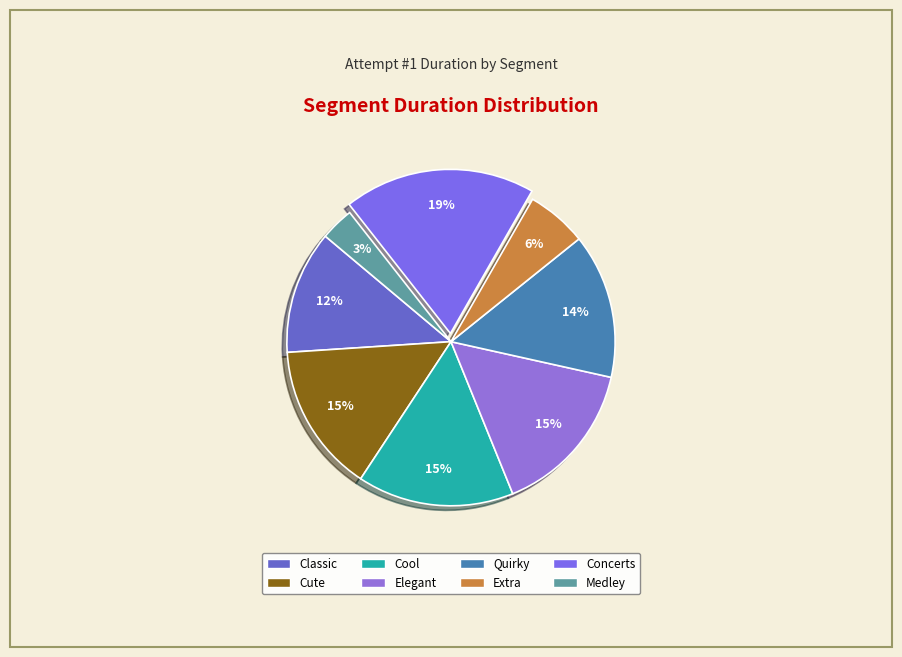

Does Medley account for over 50% of the chart?

No